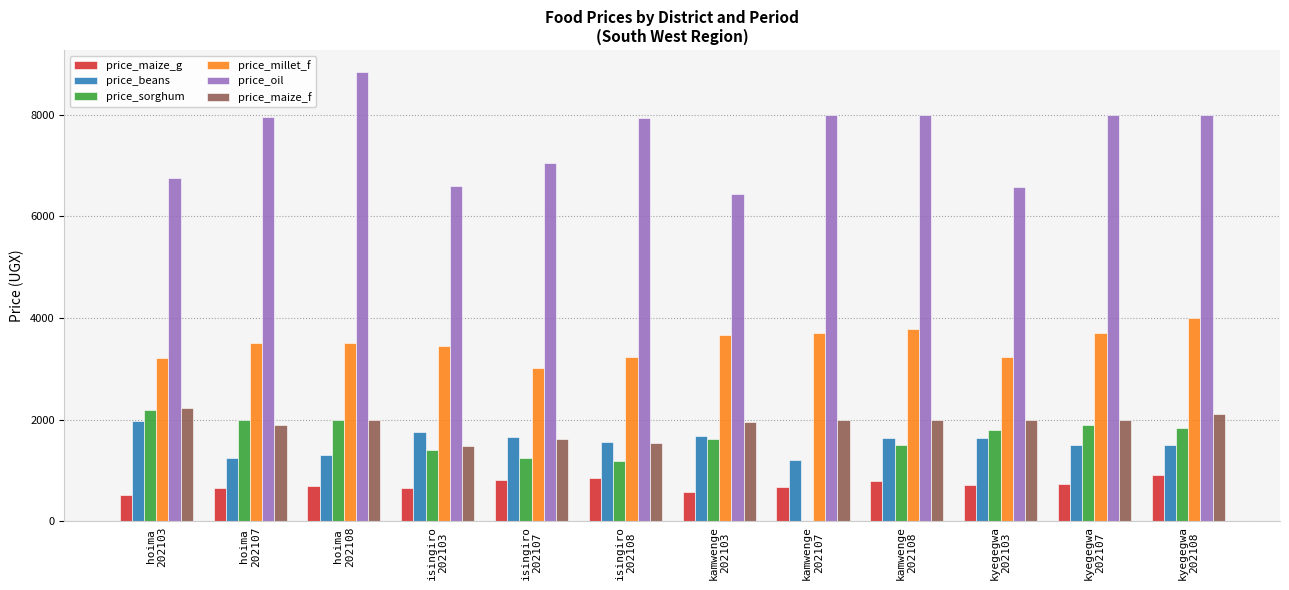

What is the difference between the second highest and minimum values in the price_millet_f series?

782.8